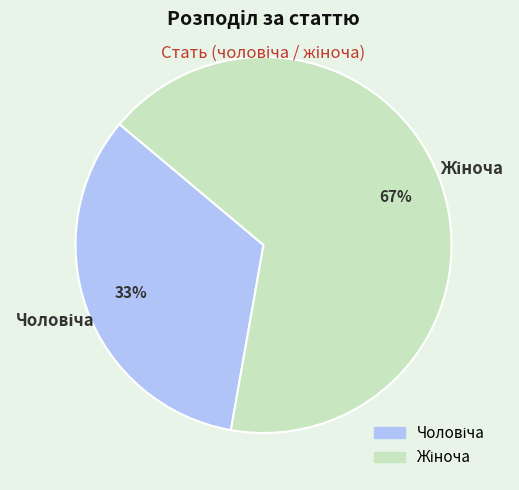

How many segments does this pie chart have?

2